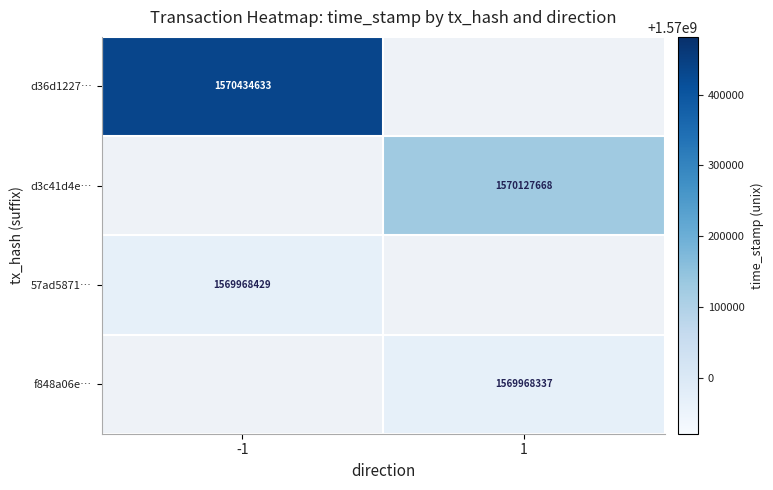

What is the smallest value displayed?

1569968337.0